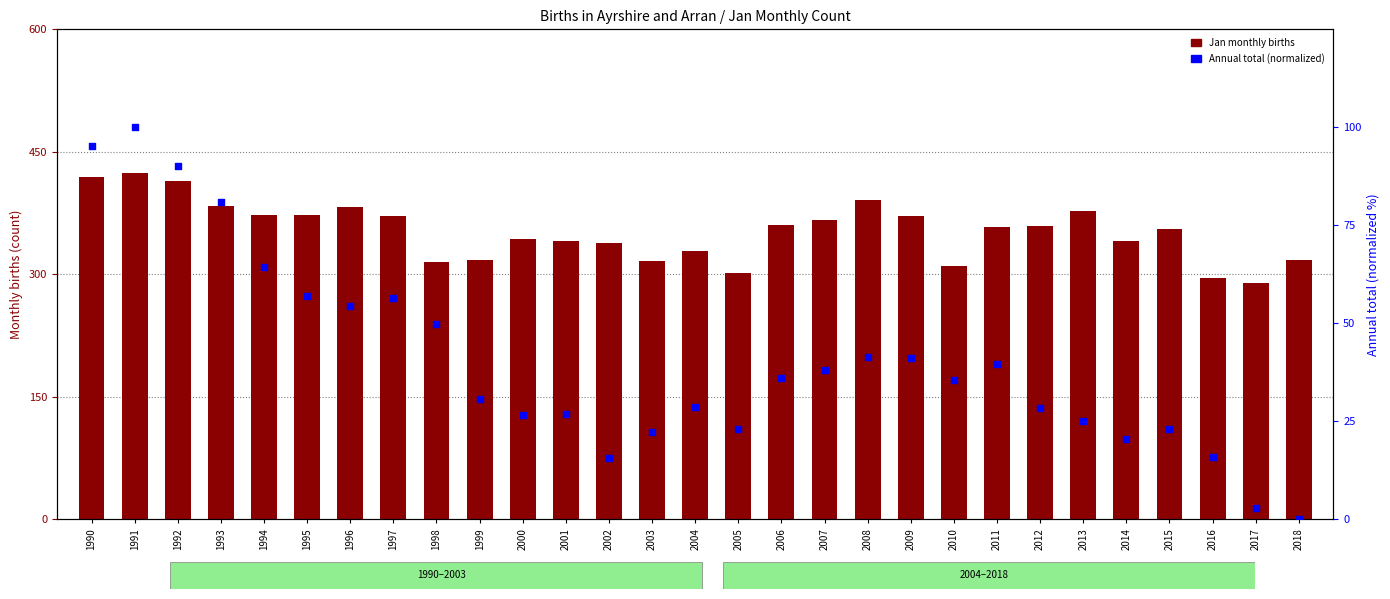

At which category is the sum across all series the highest?

1991